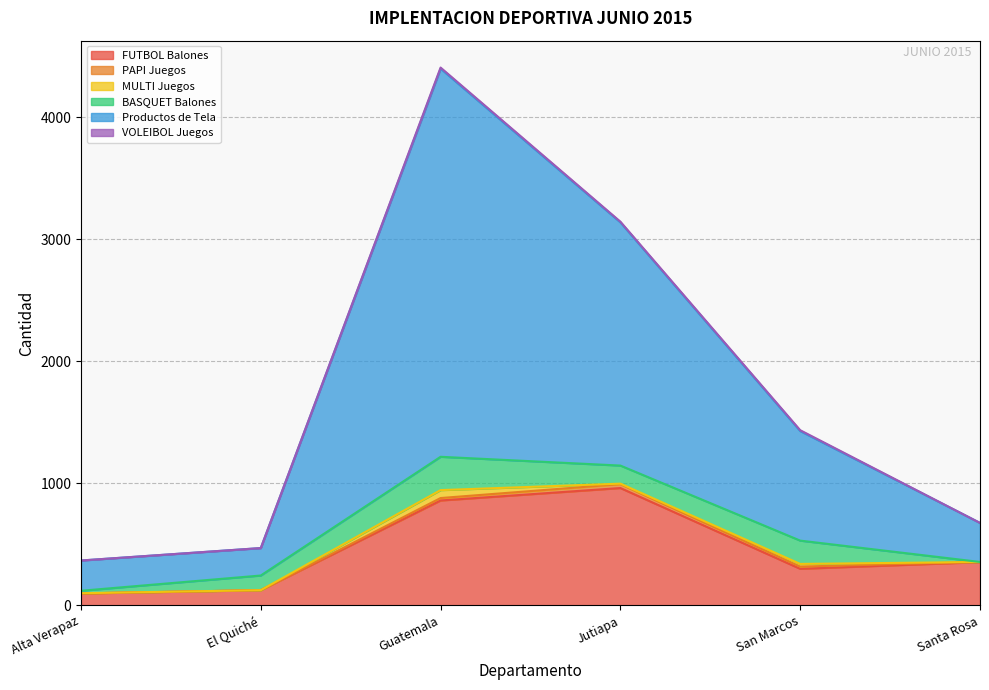

Which series has the largest total across all categories?

Productos de Tela